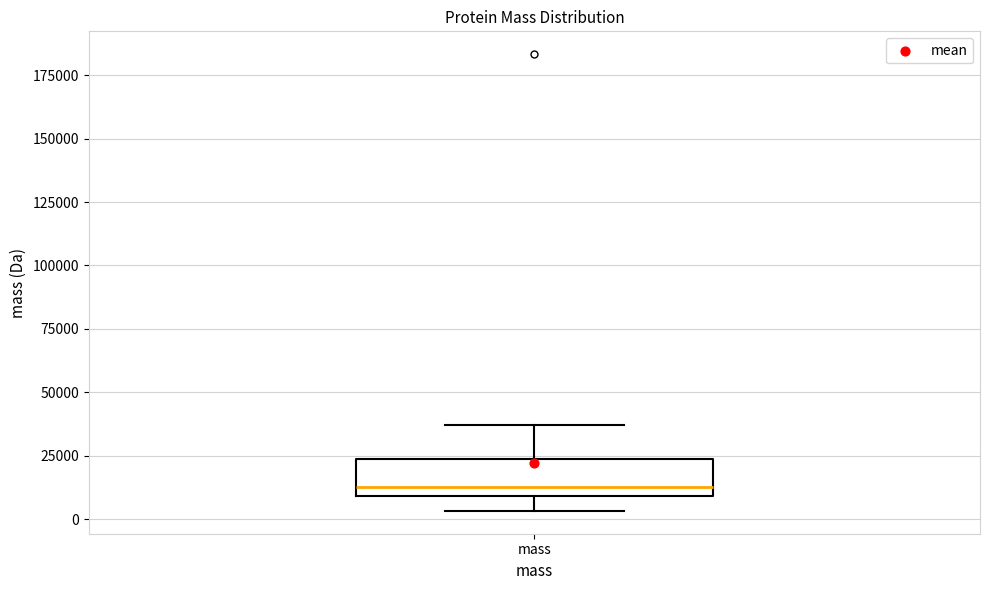

Read this box plot against the y-axis: the position of the median line, the range covered by the box, and the ends of both whiskers. The values are not printed on the chart, so give them approximately, as read against the axis.

median 10000 (just above the box's lower edge), box 10000 to 25000, whiskers 5000 to 35000